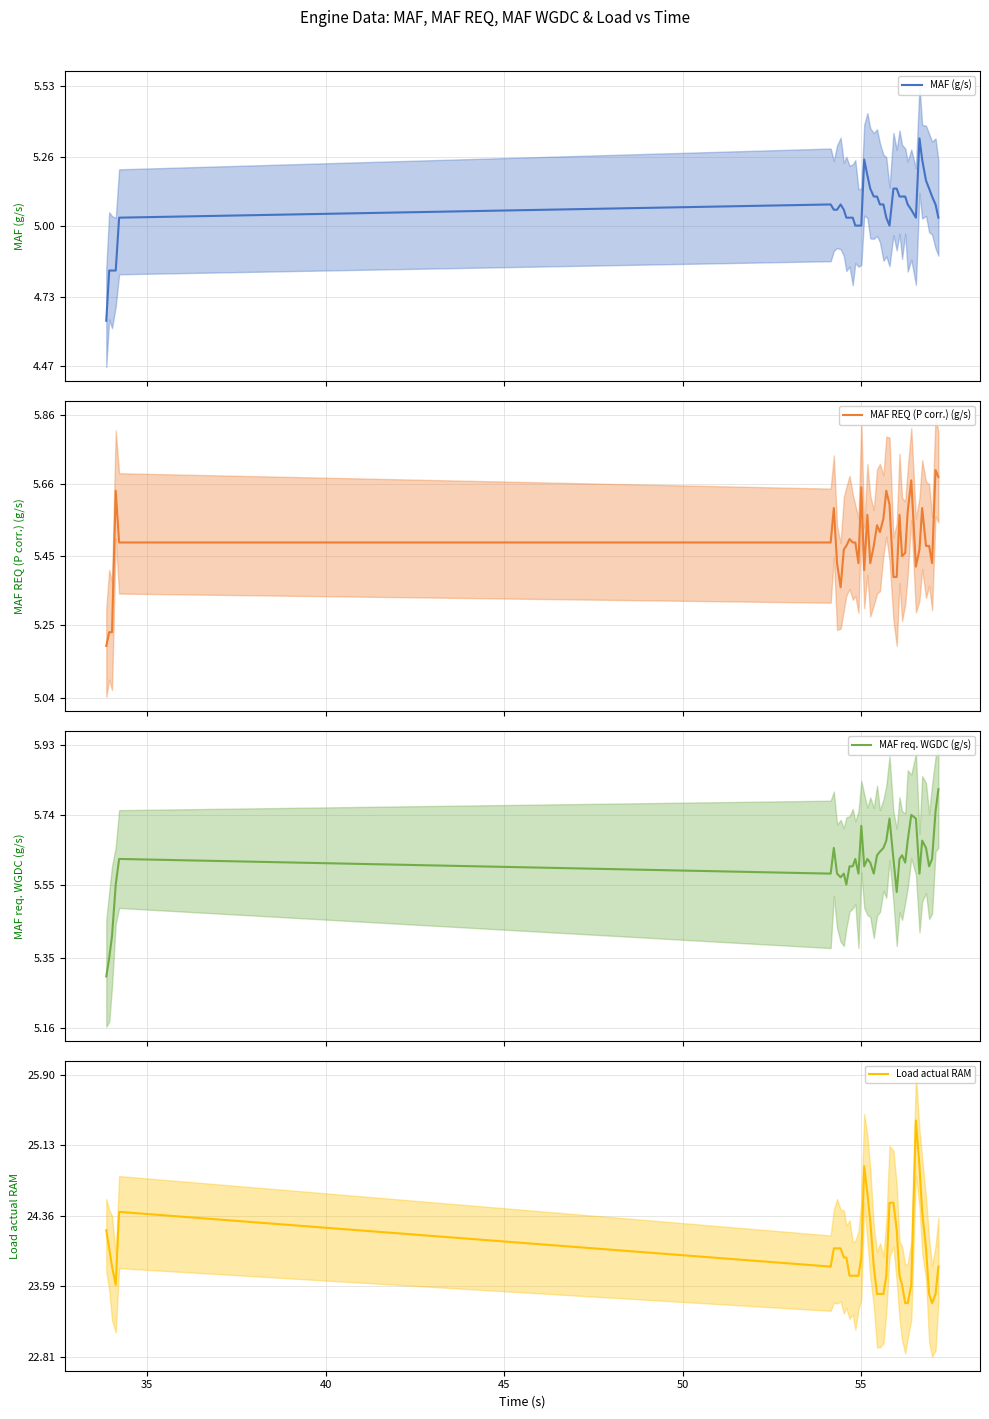

Is the value of MAF REQ (P corr.) (g/s) at 60 greater than the value of MAF (g/s) at 50?

Yes